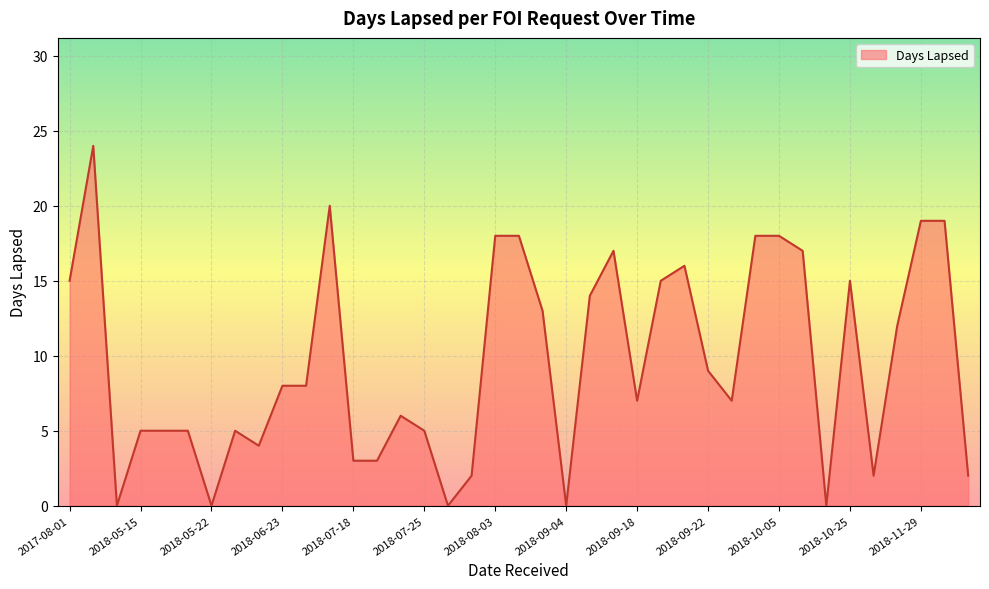

What is the maximum value shown in the chart?

24